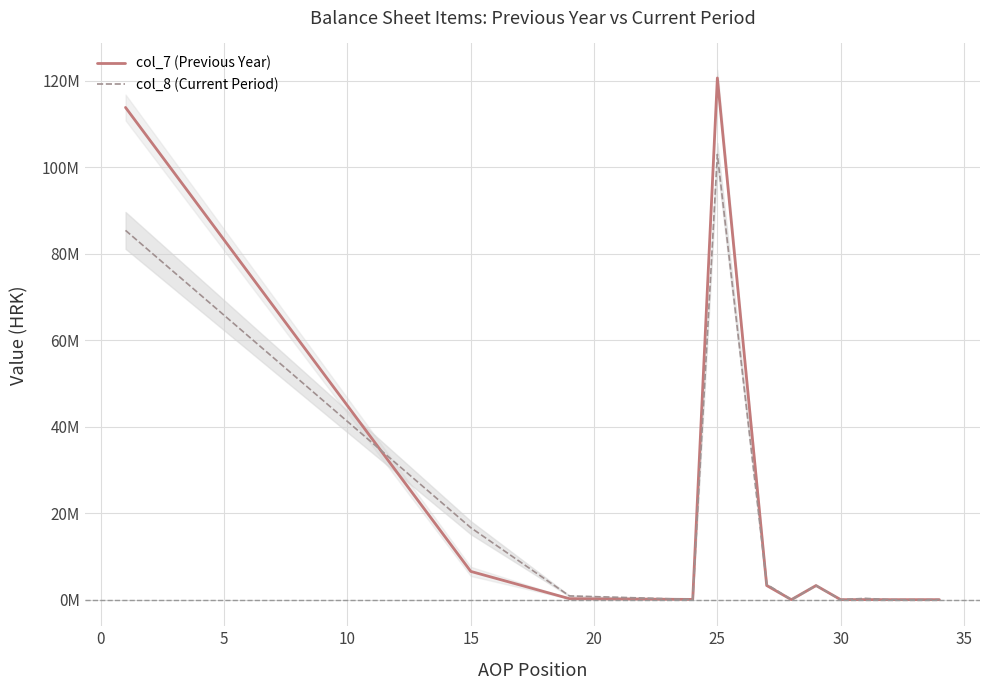

At how many categories does at least one series exceed 11491323?

3